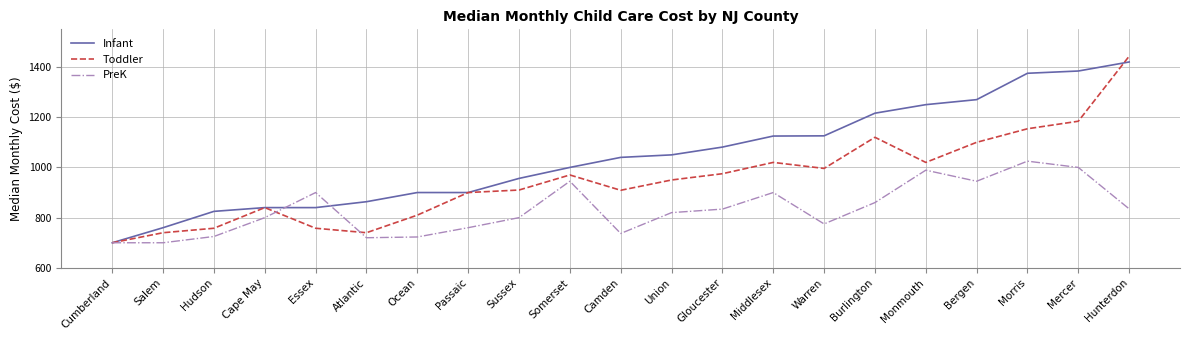

What is the difference between the maximum and second lowest values in the Toddler series?

703.0